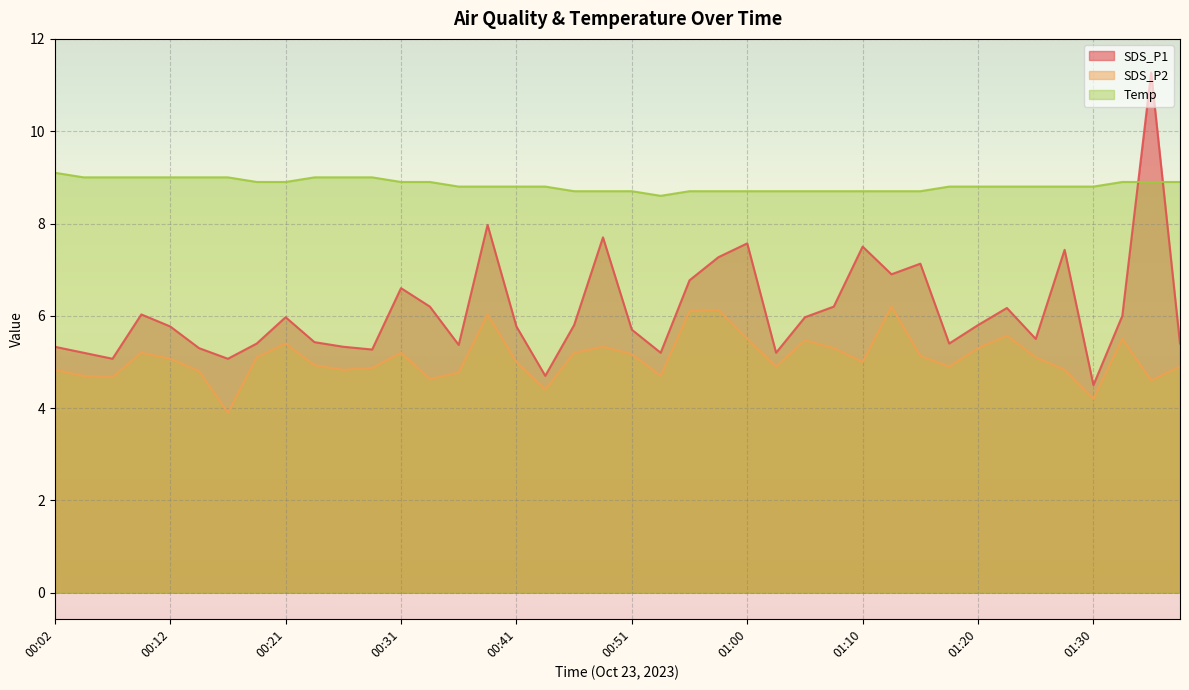

Is the value of SDS_P1 at 01:37 greater than the value of Temp at 01:20?

No